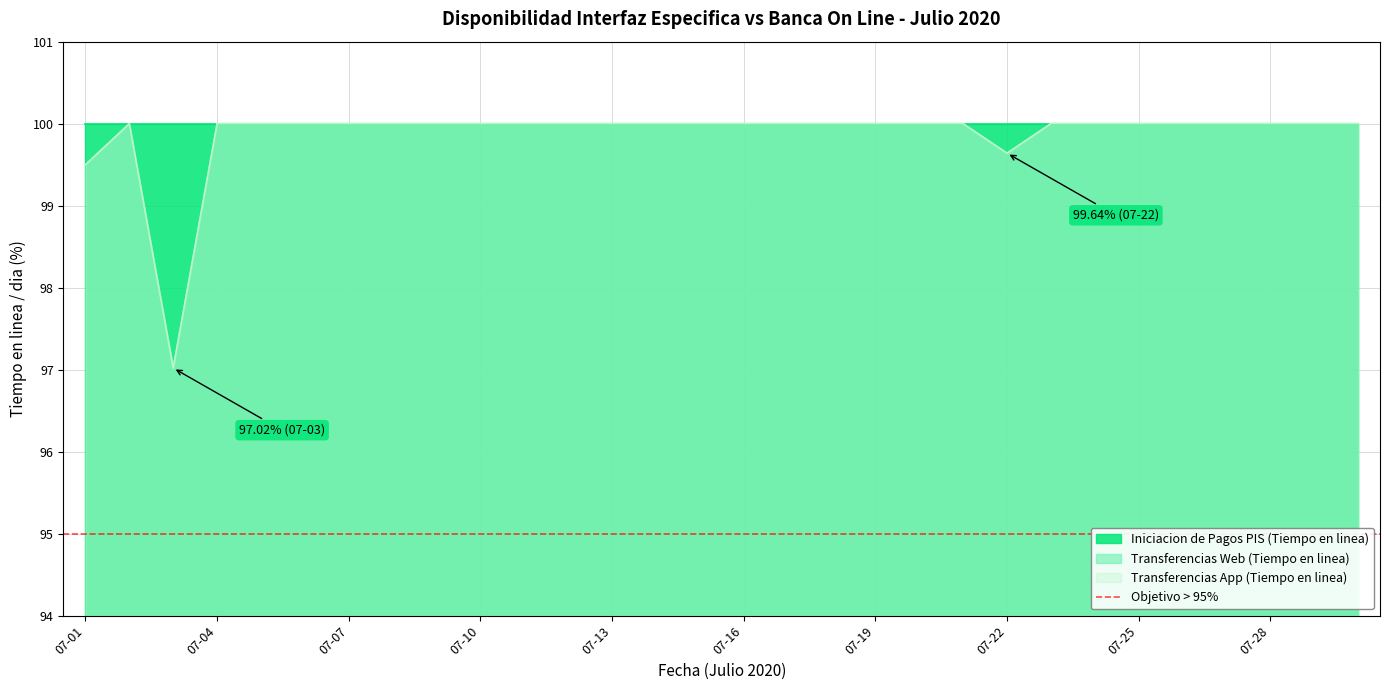

What is the sum of the Transferencias App (Tiempo en linea) values at 07-21 and 07-01?

199.5